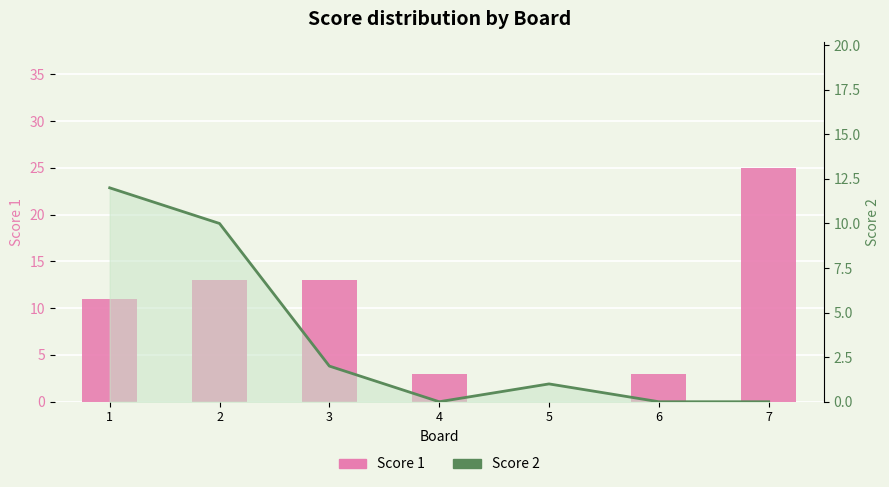

What is the change in value from 5 to 7?

+25